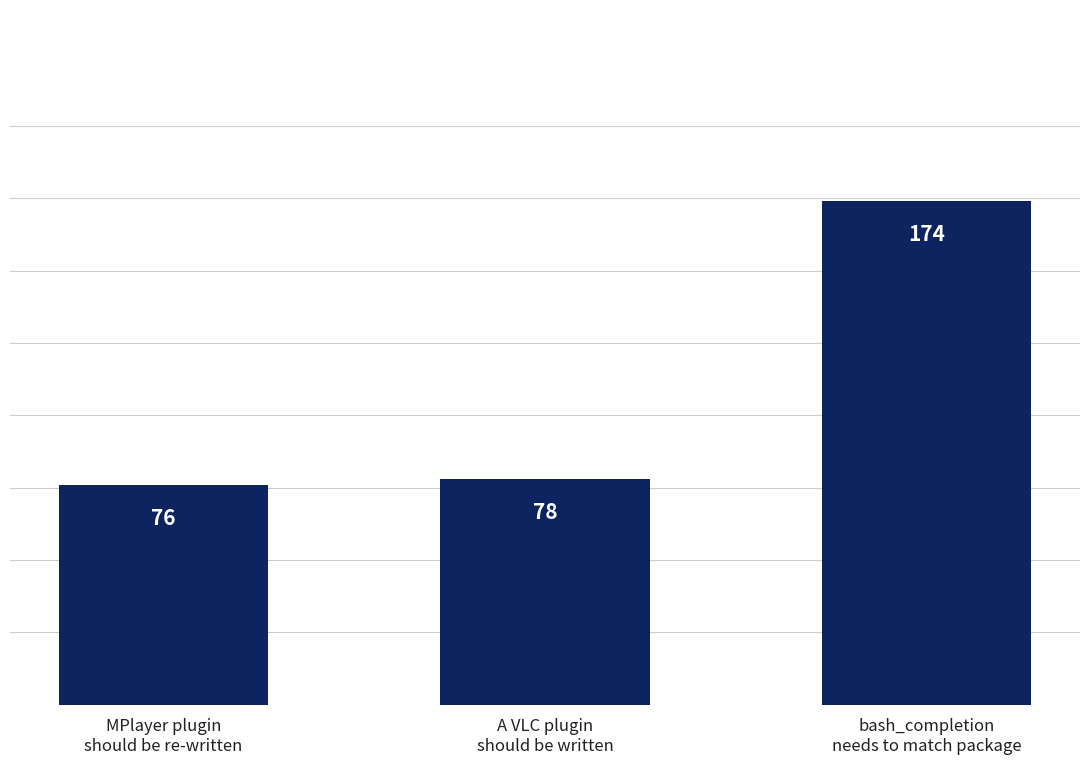

Rank the categories by value from highest to lowest.

bash_completion
needs to match package, A VLC plugin
should be written, MPlayer plugin
should be re-written